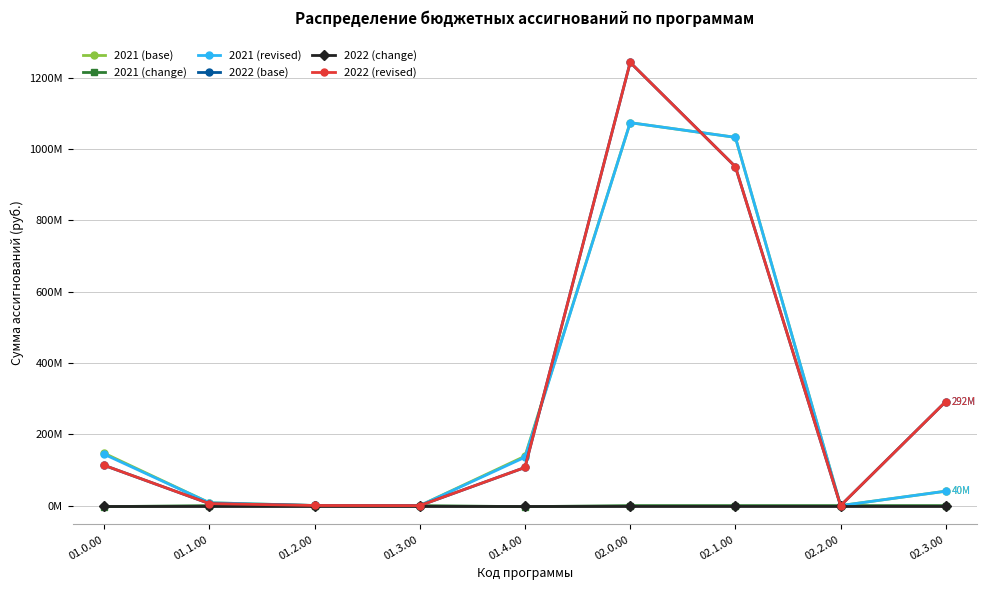

Is this an area chart (filled region under the line)?

No